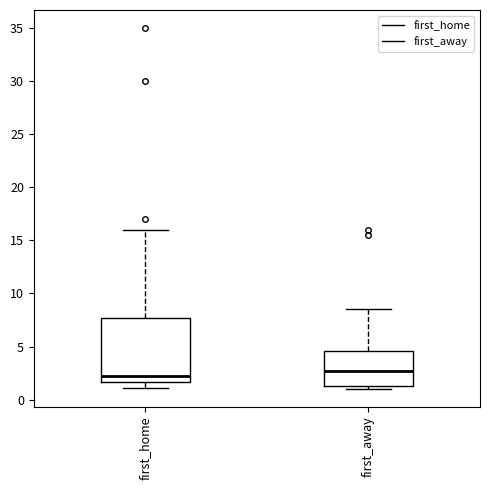

Where is the upper edge of the box for first_away on the y-axis? The values are not printed on the chart, so give them approximately, as read against the axis.

4.5